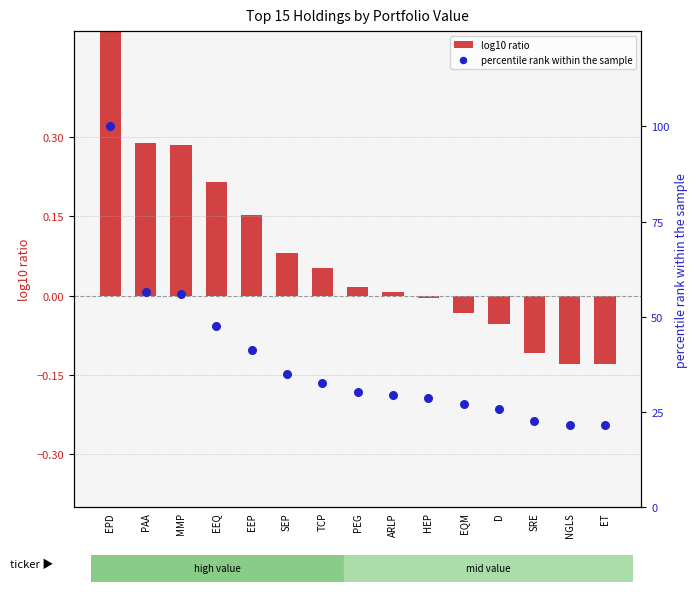

Which series has the largest Y range (max minus min)?

percentile rank within the sample